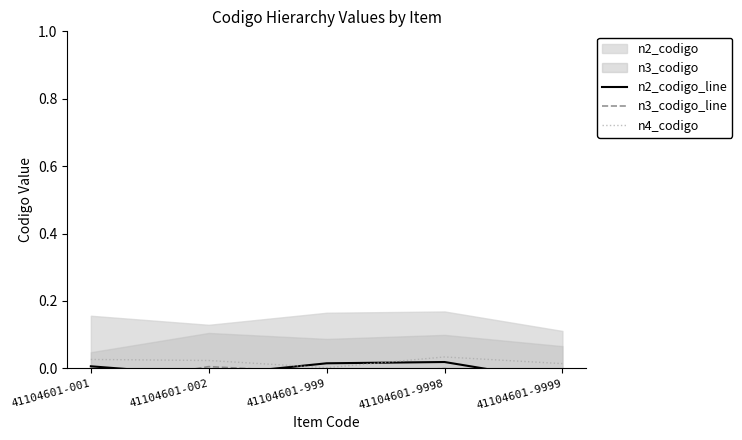

At which category is the sum across all series the highest?

41104601-9998